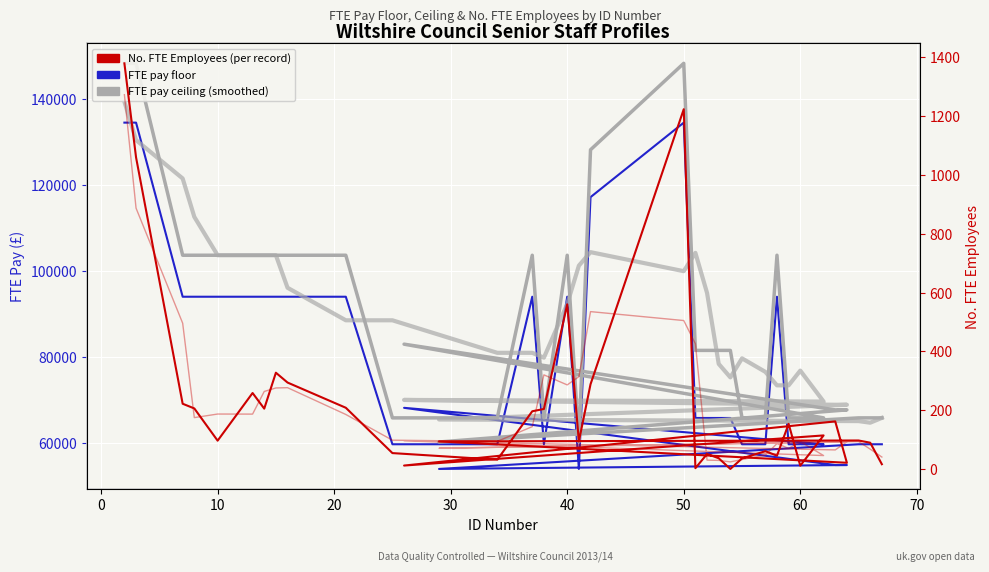

True or false: FTE pay ceiling (5-pt smooth) and FTE pay floor intersect in this chart.

False